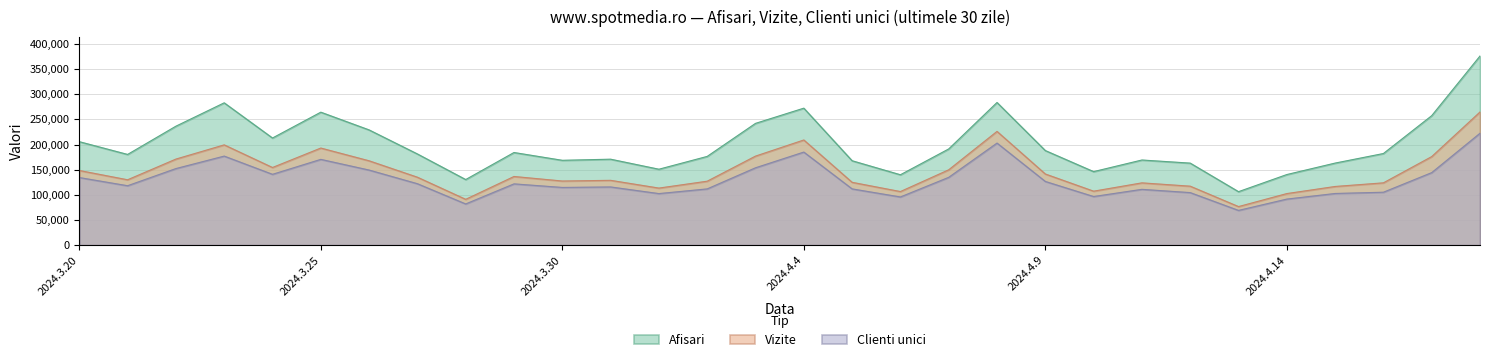

True or false: Afisari and Clienti unici intersect in this chart.

False